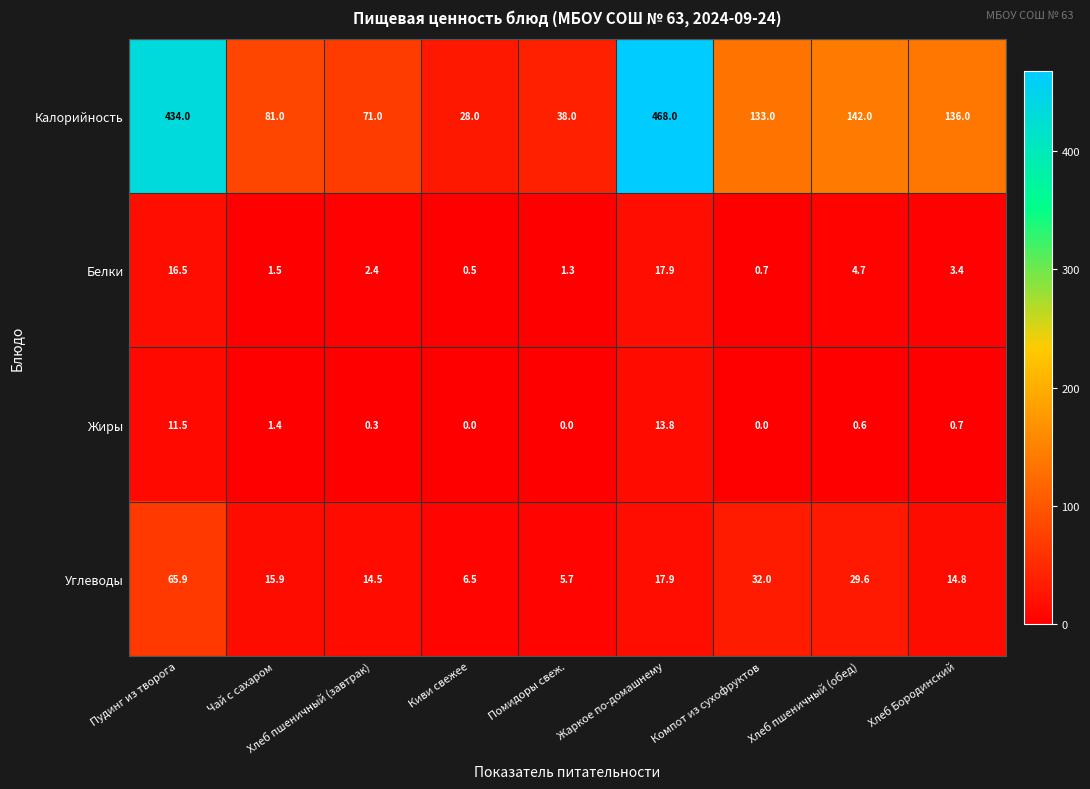

At which label does Жиры reach its peak?

Жаркое по-домашнему